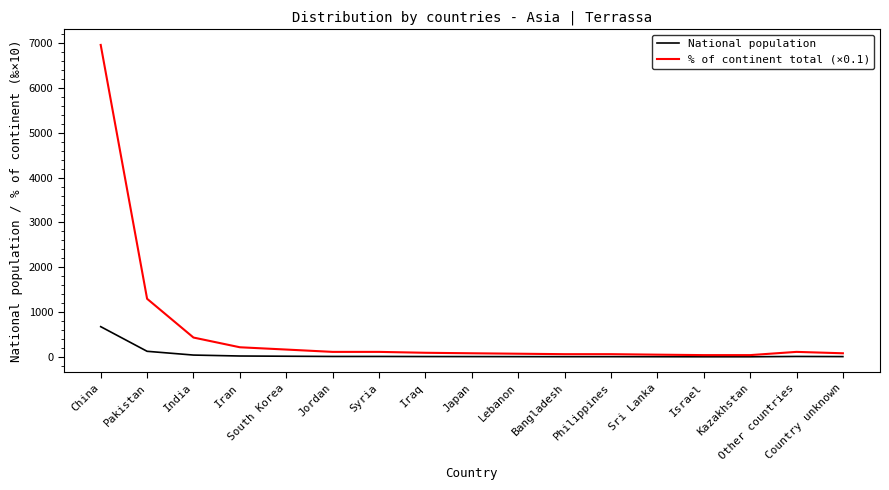

What is the greatest value displayed?

6962